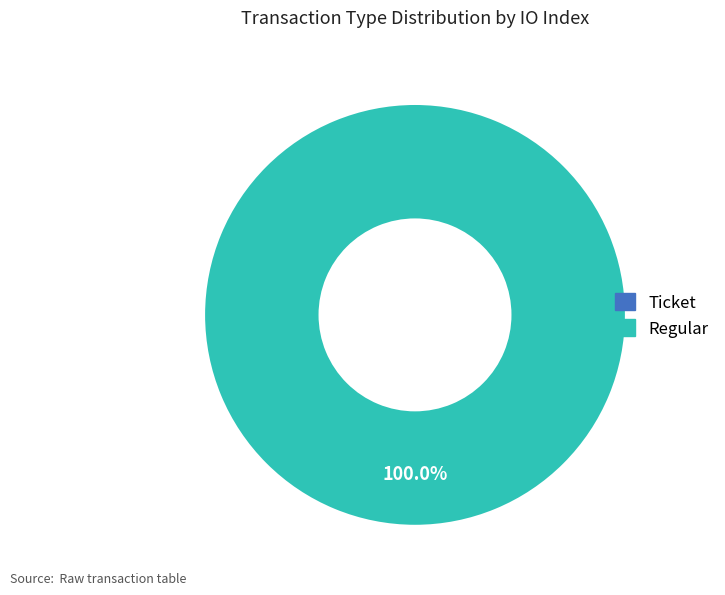

What percentage is the Regular (io_index=45) slice, to the nearest percent?

100%